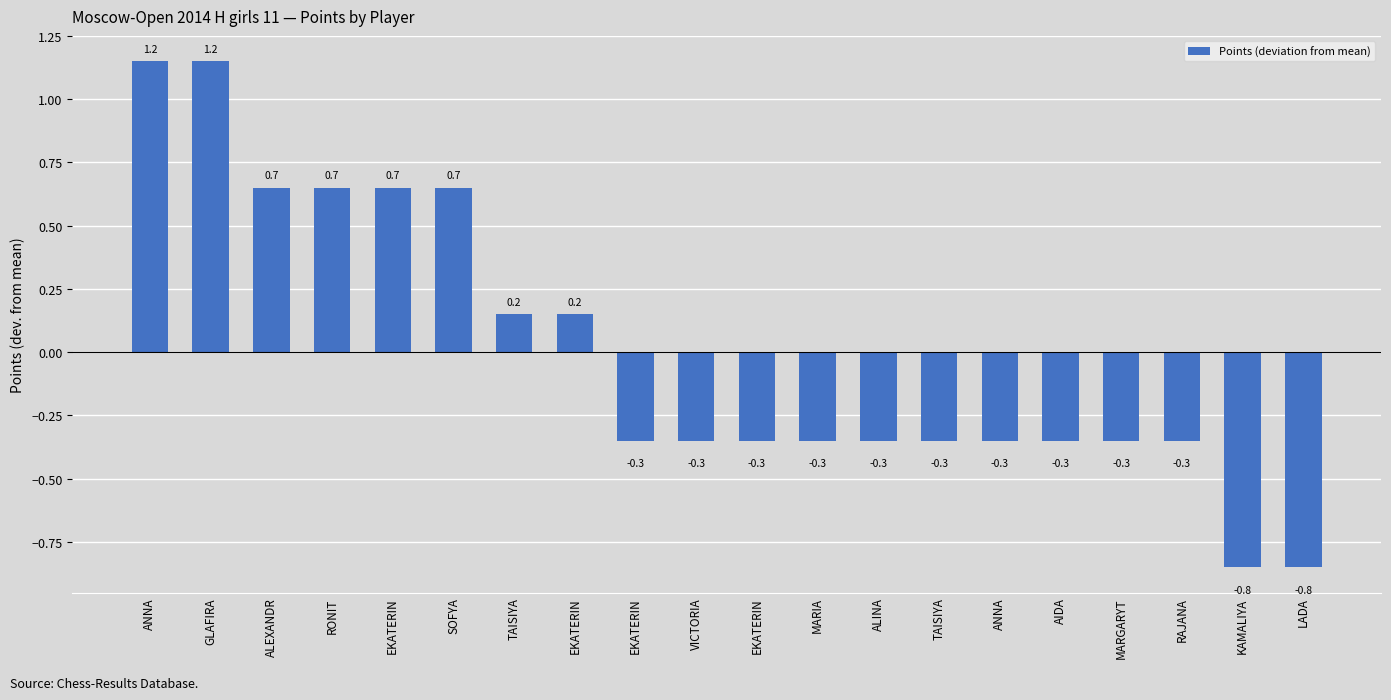

What is the change in value from ALEXANDR to ALINA?

-1.0